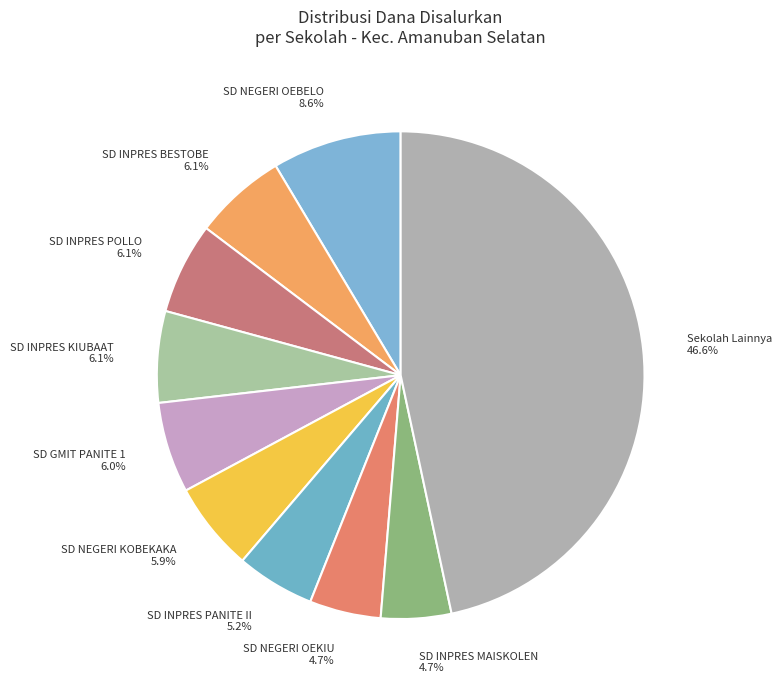

What percentage do SD NEGERI OEBELO and SD NEGERI KOBEKAKA together represent?

14.5%